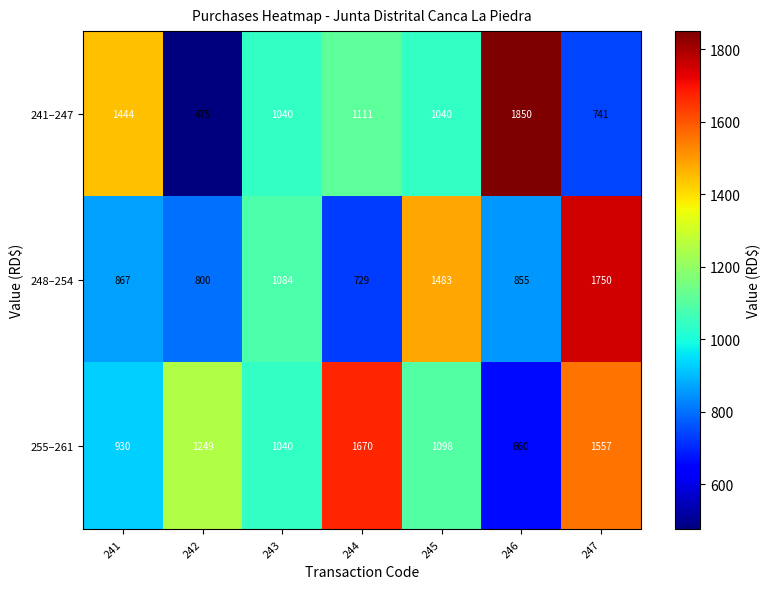

Where is 248–254 nearest to the value 1239?

243